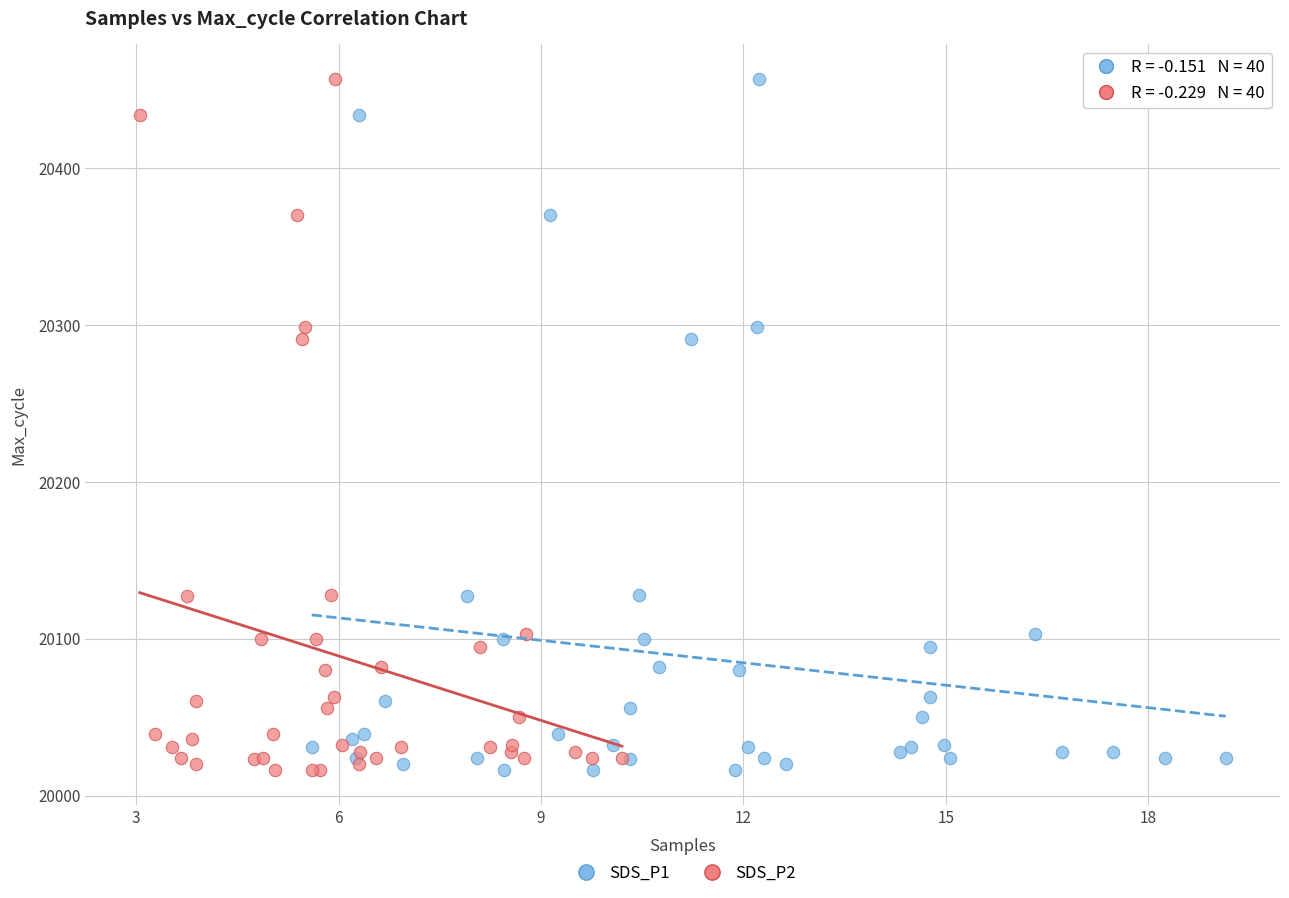

What are all the series names shown in the legend?

SDS_P1, SDS_P2